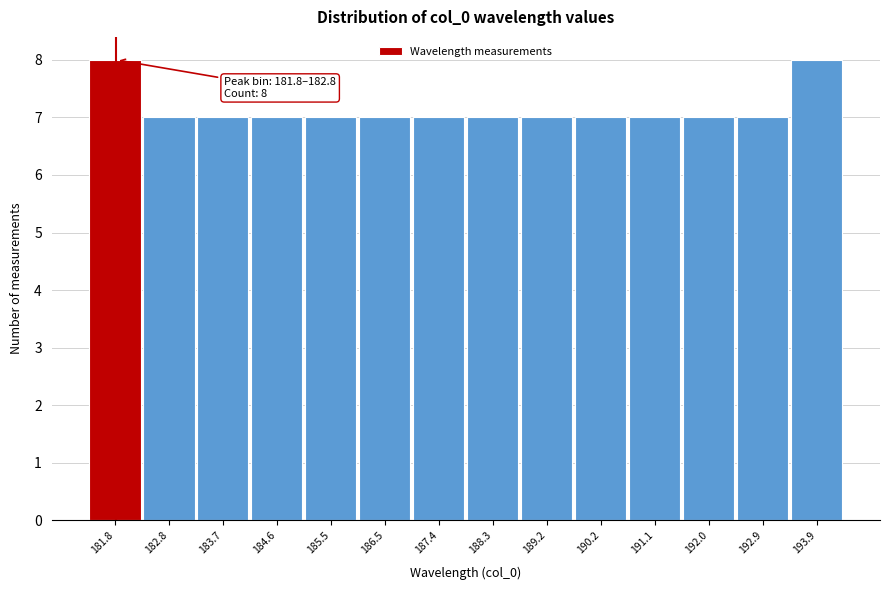

Reading right to left, transcribe all the data shown in this chart.

193.9=8	192.9=7	192.0=7	191.1=7	190.2=7	189.2=7	188.3=7	187.4=7	186.5=7	185.5=7	184.6=7	183.7=7	182.8=7	181.8=8